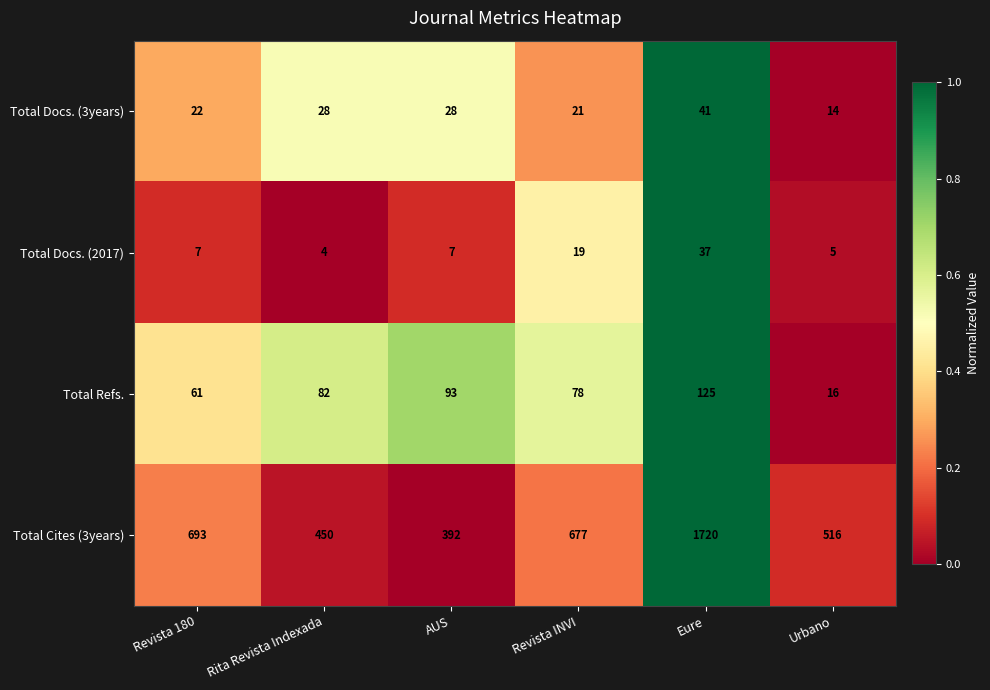

How many distinct data groups are displayed?

4